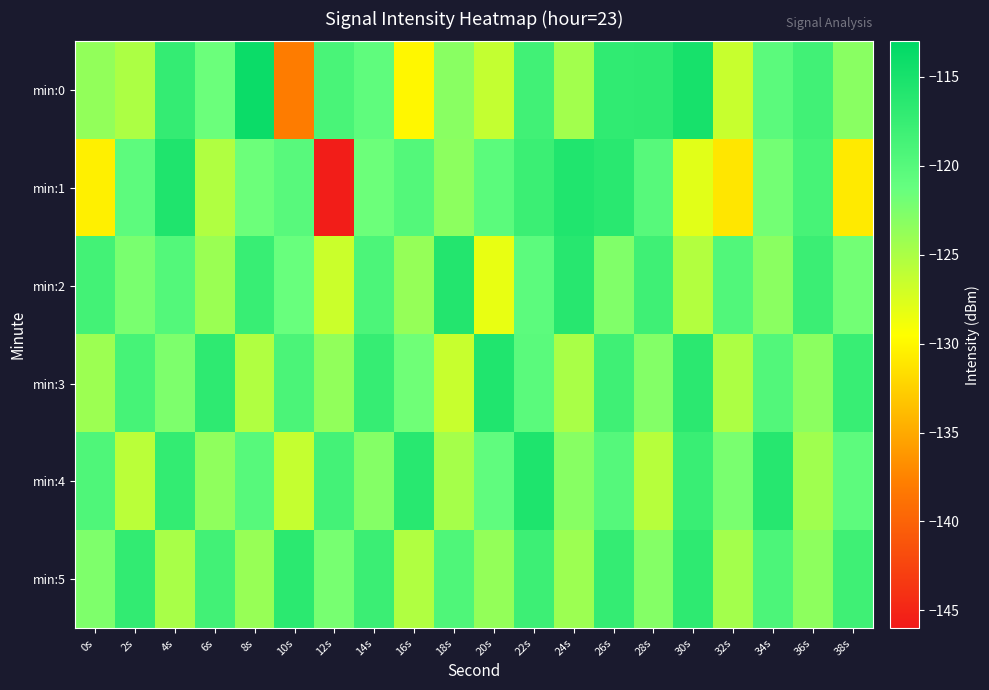

What is the maximum value shown in the chart?

-113.9